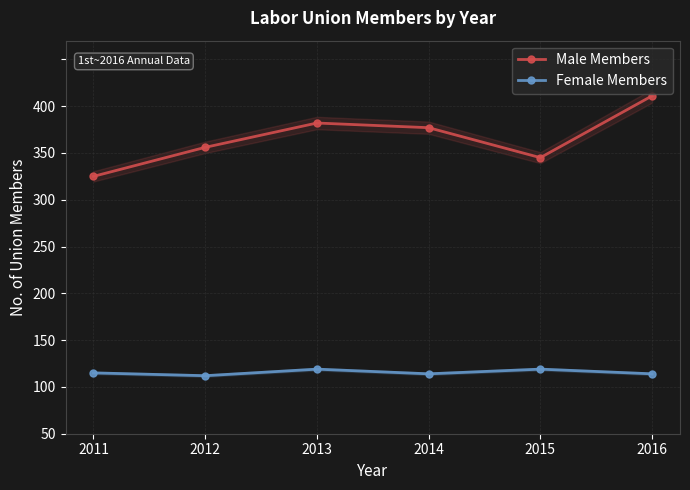

Which series changed the most between 2011 and 2013?

Male Members